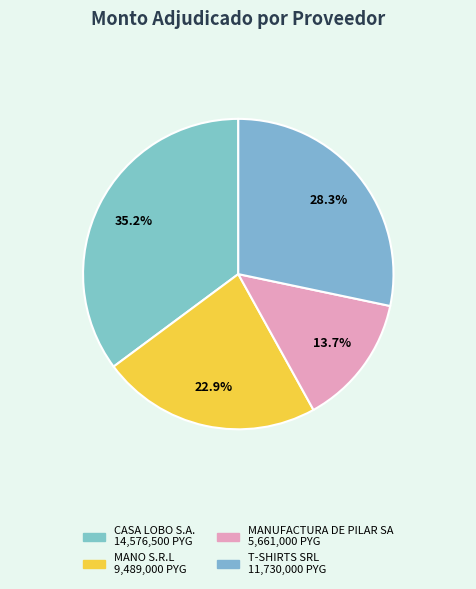

Combined, what portion of the pie is MANO S.R.L and CASA LOBO S.A.?

58.1%